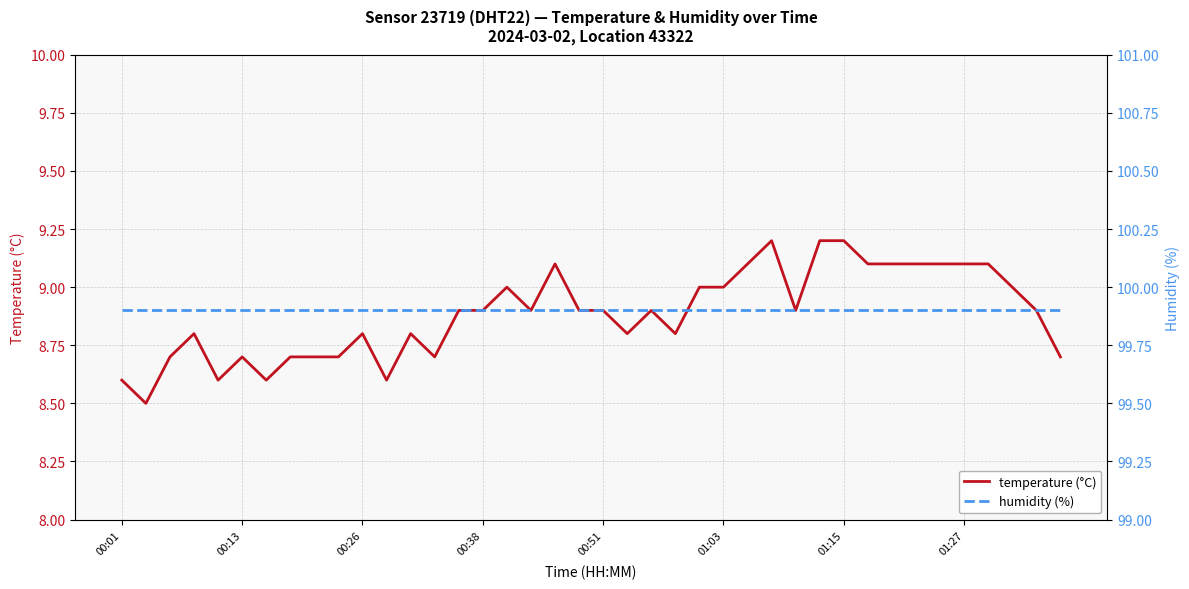

Which series has the largest range (max minus min)?

temperature (°C)